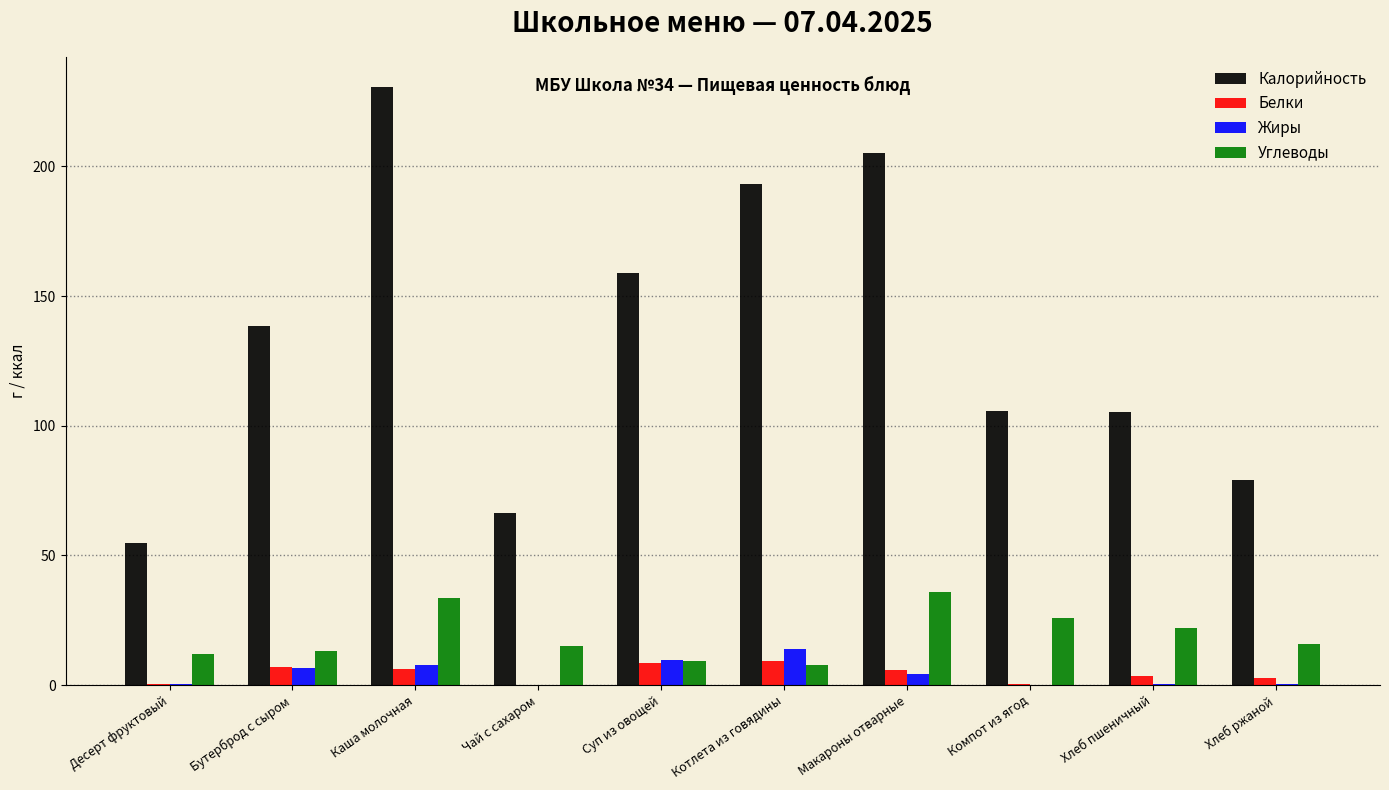

The value of Углеводы at Десерт фруктовый is 3.7. True or false?

False